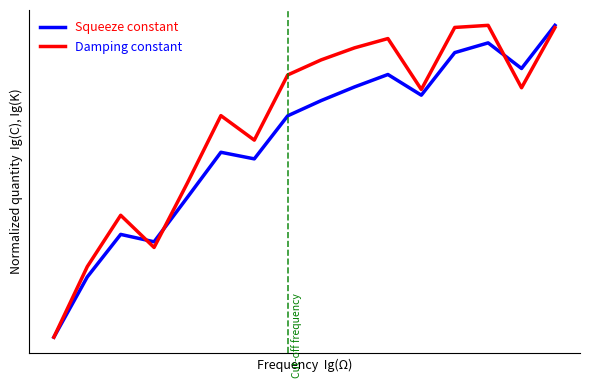

What are all the series names shown in the legend?

Squeeze constant, Damping constant